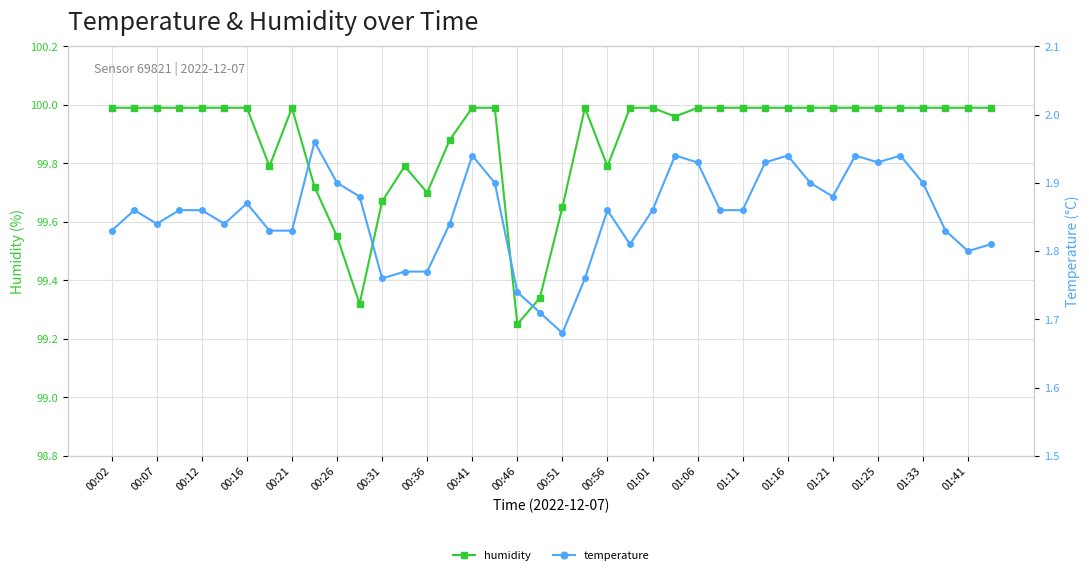

What is the average value of the humidity series?

99.9